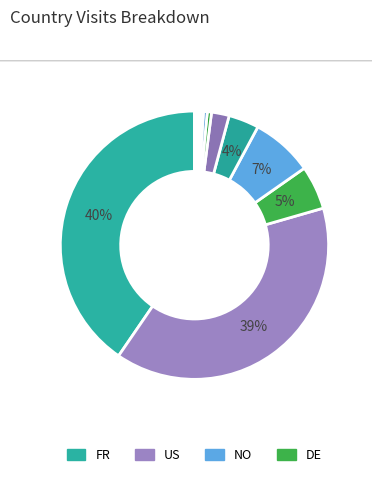

To the nearest percent, what is the difference between the largest and smallest slice percentages?

40%